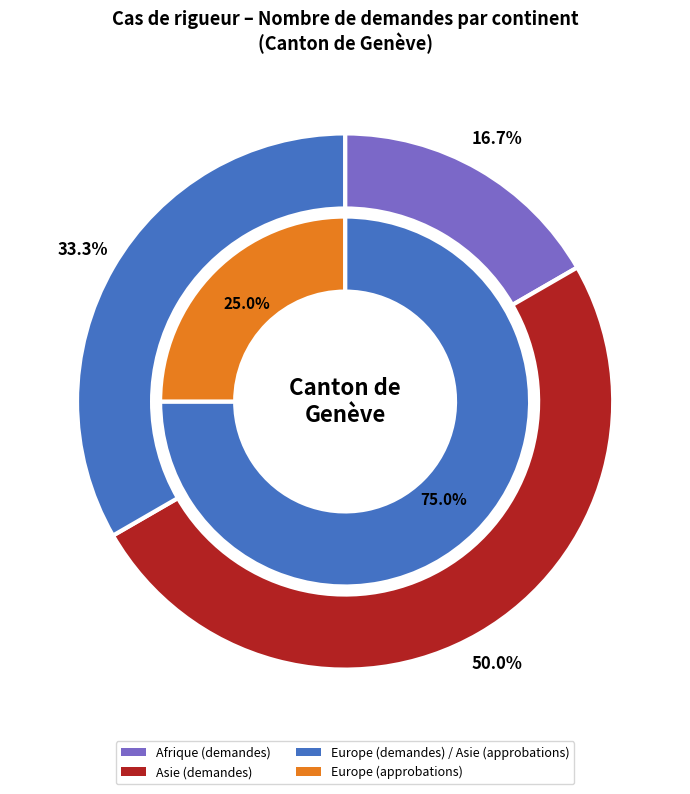

Count the number of slices in the pie.

3